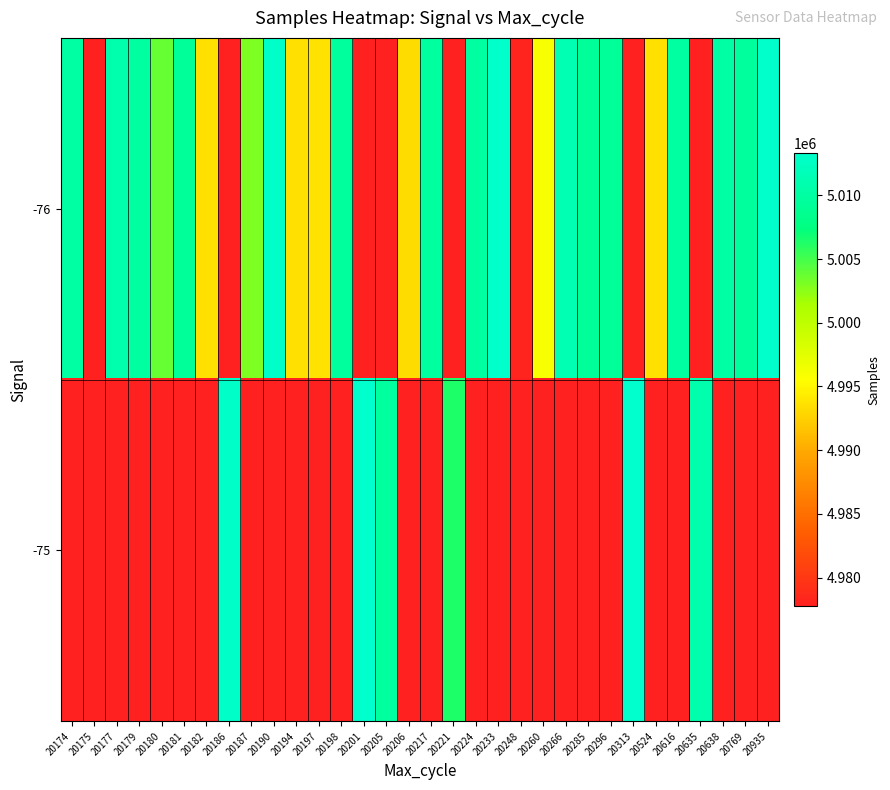

At how many categories does at least one series exceed 4978419?

30